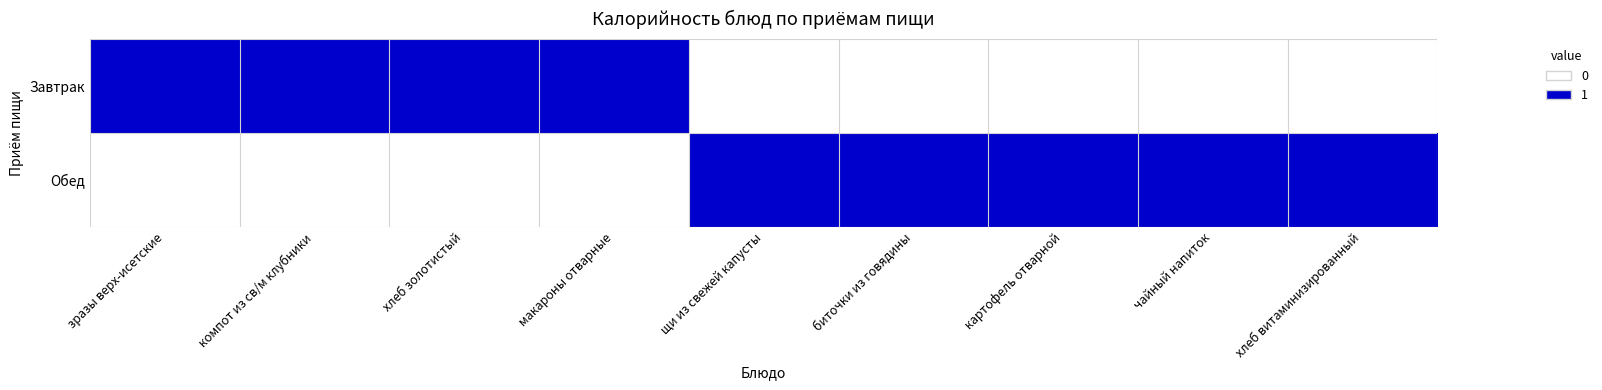

Between чайный напиток and картофель отварной, which is larger?

чайный напиток